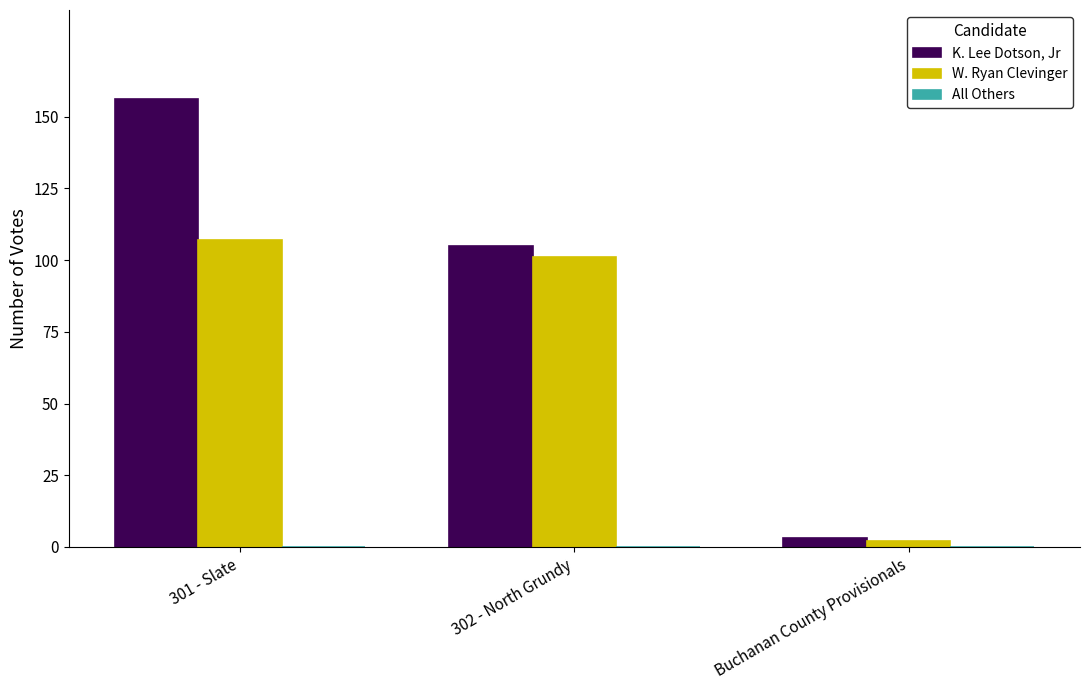

Is the value of W. Ryan Clevinger at 302 - North Grundy greater than the value of K. Lee Dotson, Jr at 302 - North Grundy?

No